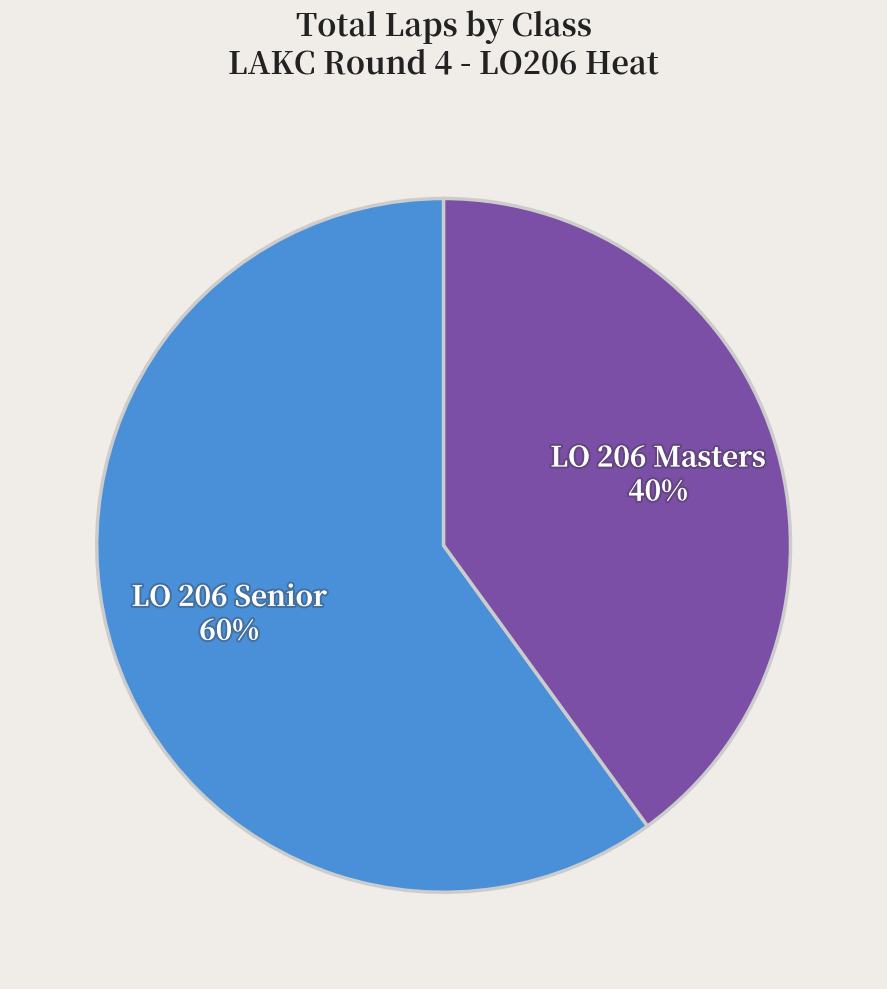

How many segments does this pie chart have?

2